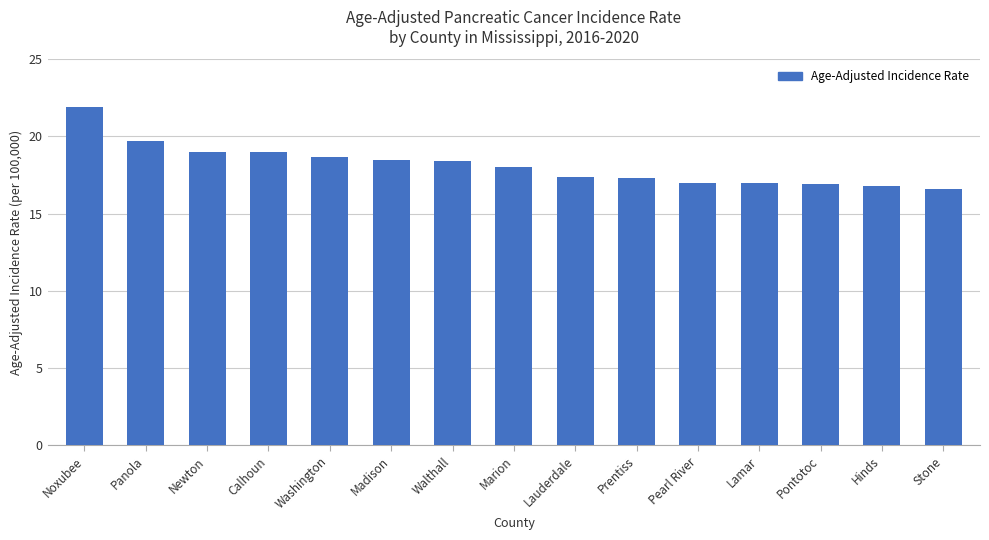

Does the chart contain any negative values?

No